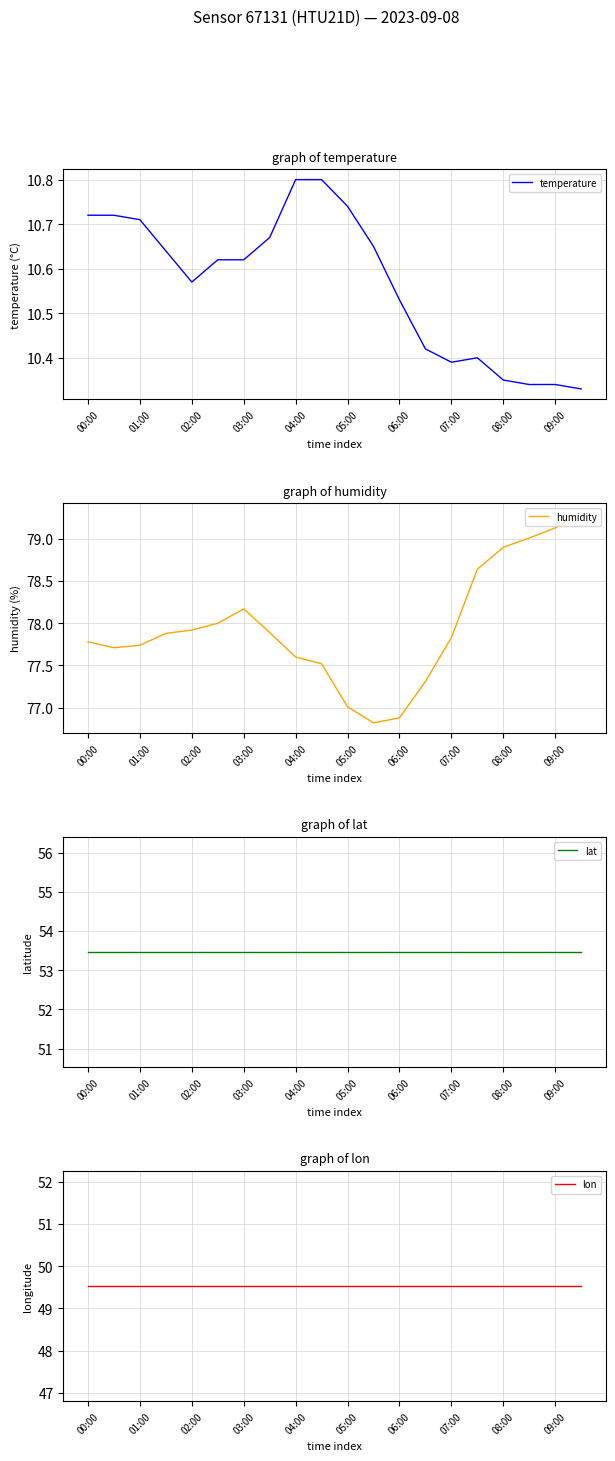

What is the smallest value displayed?

10.3